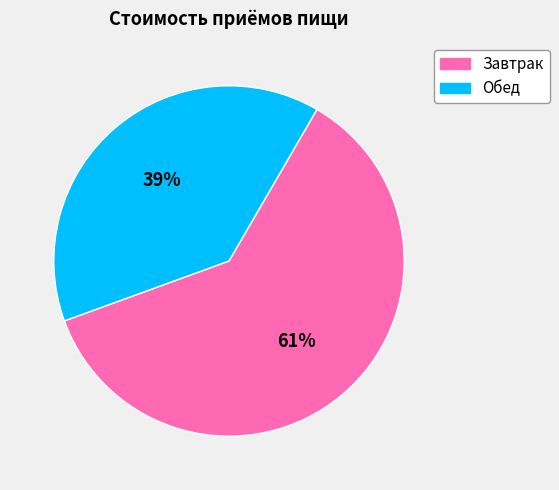

Which category has the smallest portion of the pie?

Обед